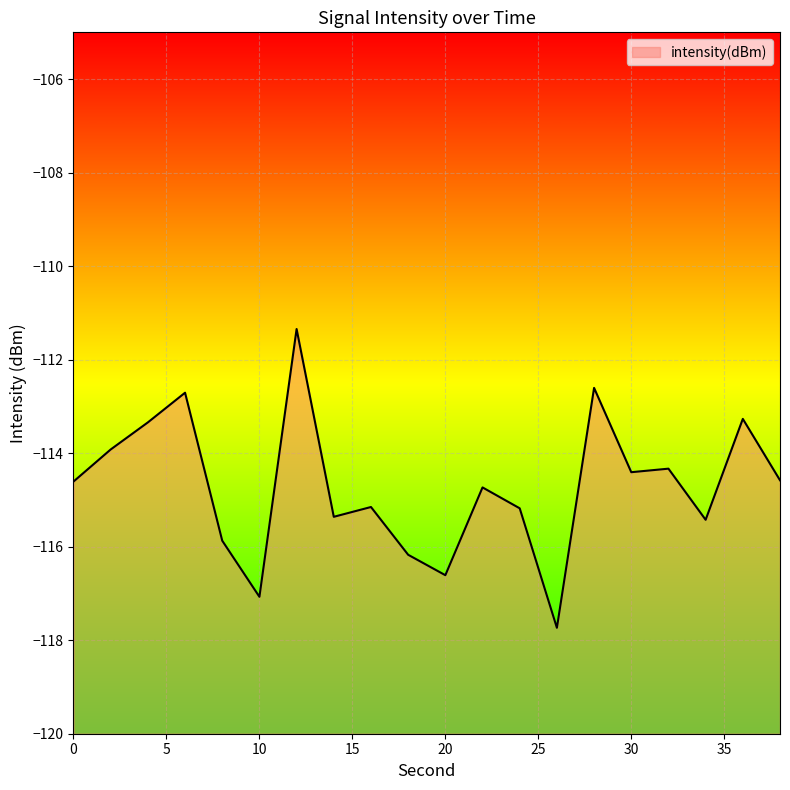

What is the difference between the maximum and minimum values?

6.4